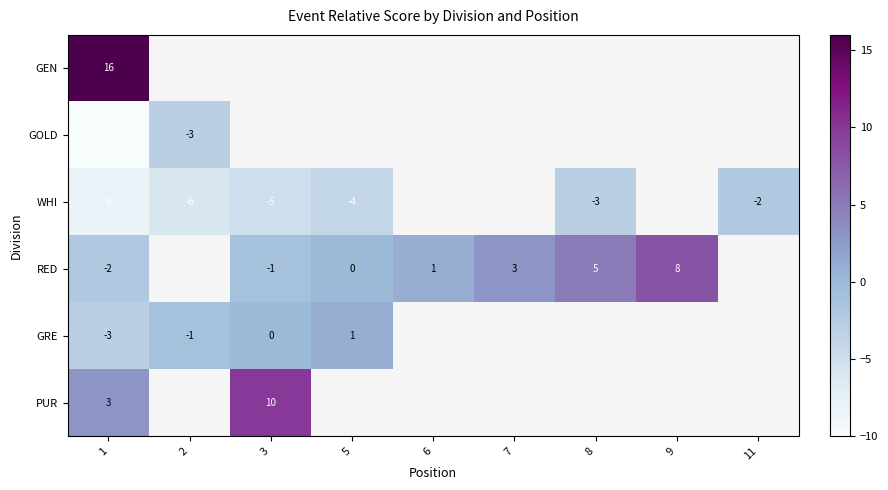

What is the sum of the WHI values at 11 and 2?

-8